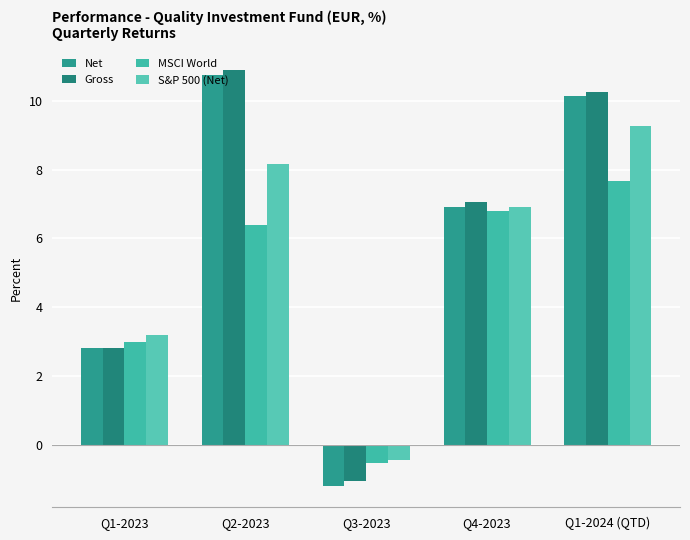

What is the sum of the Gross values at Q4-2023 and Q3-2023?

6.0